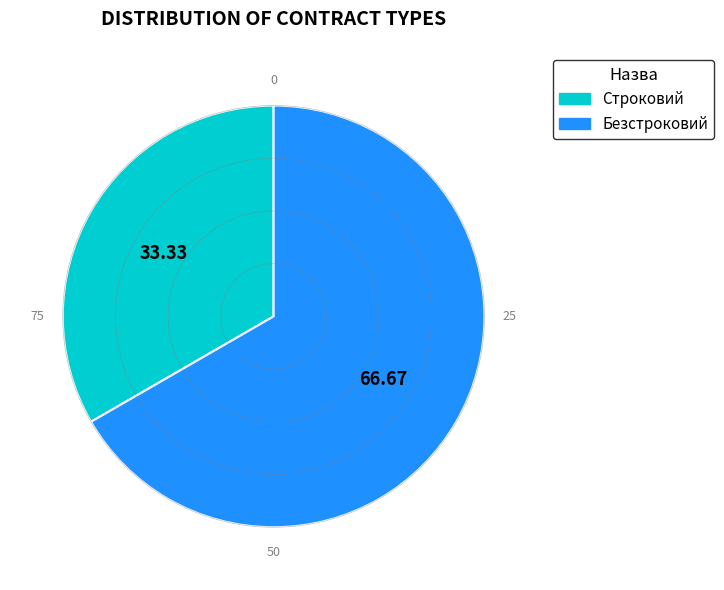

Count the number of slices in the pie.

2